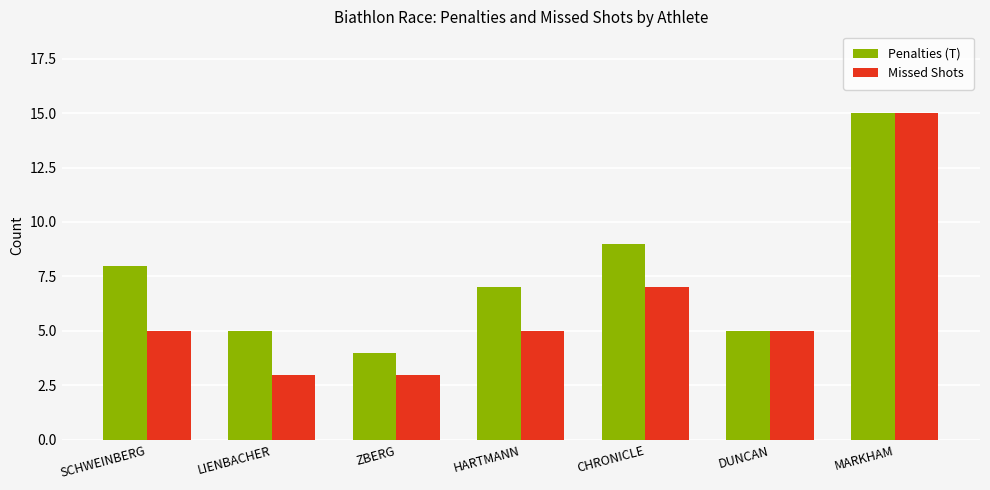

Reading right to left, list all the values displayed in this chart.

Penalties (T): MARKHAM=15	DUNCAN=5	CHRONICLE=9	HARTMANN=7	ZBERG=4	LIENBACHER=5	SCHWEINBERG=8
Missed Shots: MARKHAM=15	DUNCAN=5	CHRONICLE=7	HARTMANN=5	ZBERG=3	LIENBACHER=3	SCHWEINBERG=5